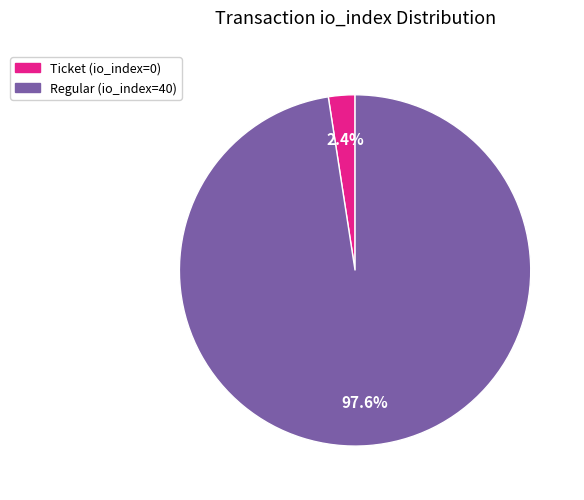

Which slice is the largest?

Regular (io_index=40)